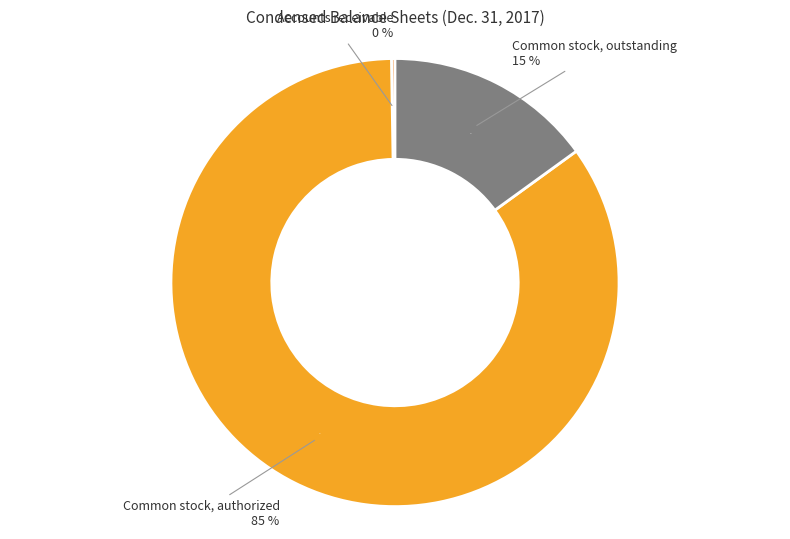

Rank the categories by value from lowest to highest.

Accounts receivable, Common stock, outstanding, Common stock, authorized